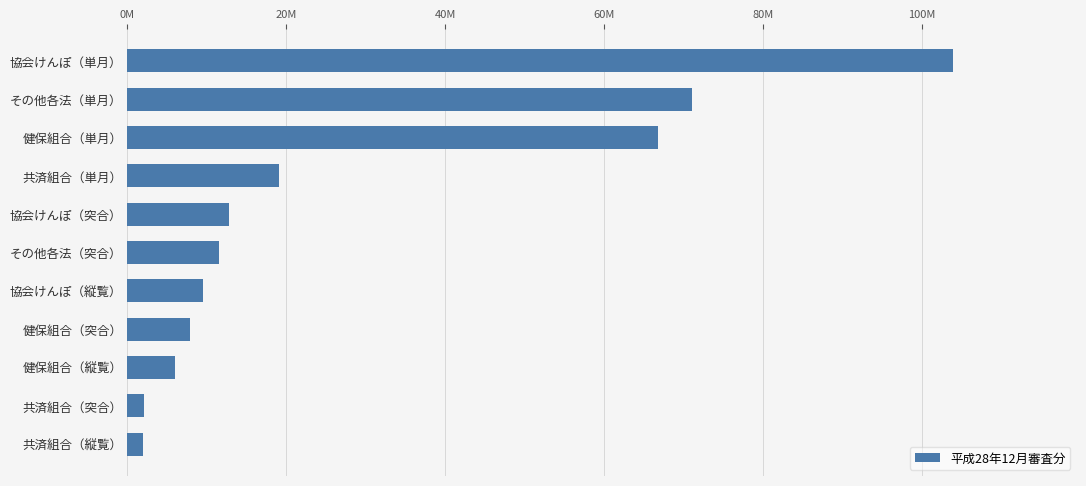

What is the average value?

28.4